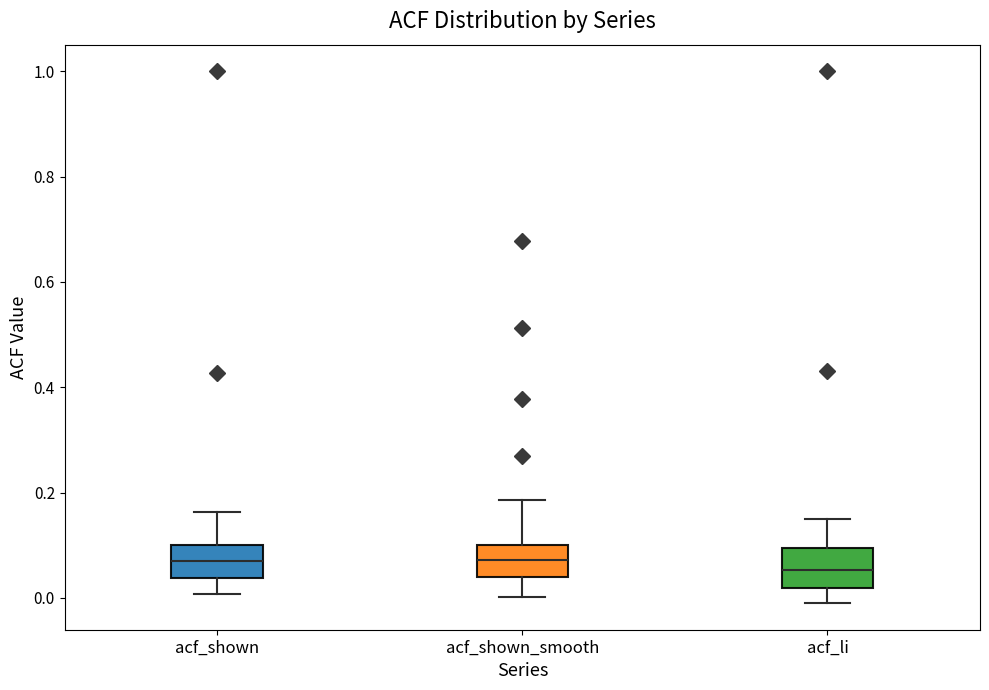

Where does the lower whisker of the box for acf_li end on the y-axis? The values are not printed on the chart, so give them approximately, as read against the axis.

0.00